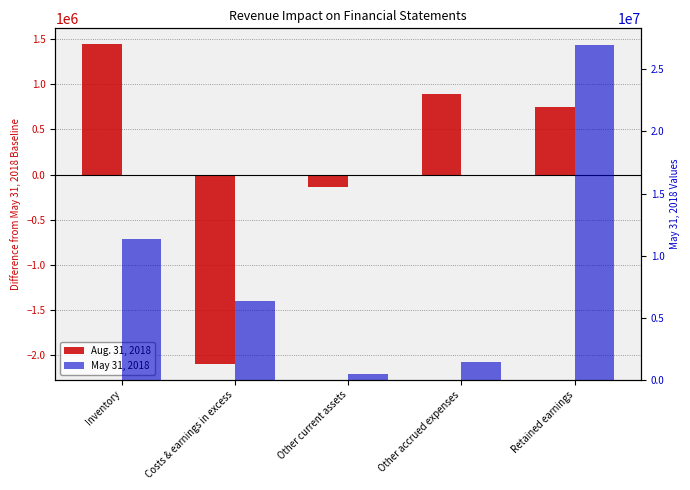

What is the difference between the highest and lowest values at Costs & earnings in excess?

8452176